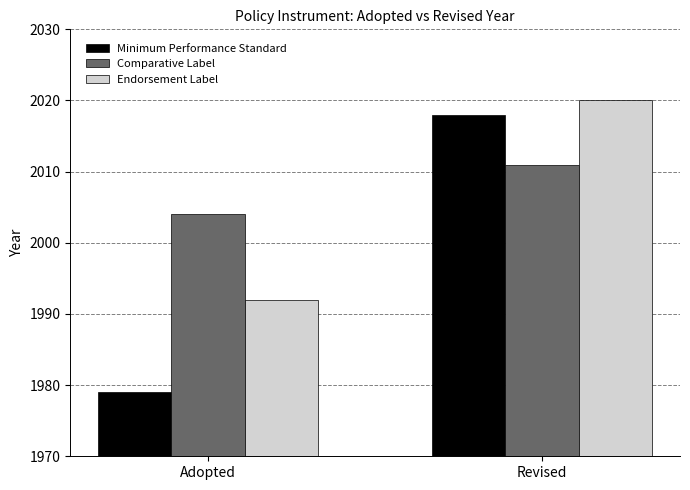

True or false: Minimum Performance Standard has a value of 1979 at Adopted.

True